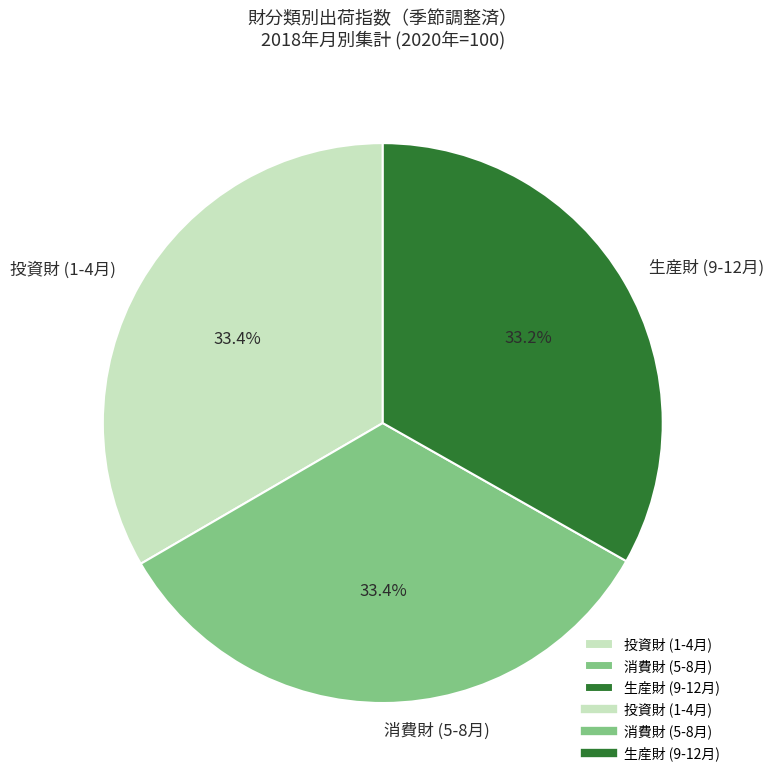

What is the total percentage of 投資財 (1-4月) and 消費財 (5-8月)?

66.8%